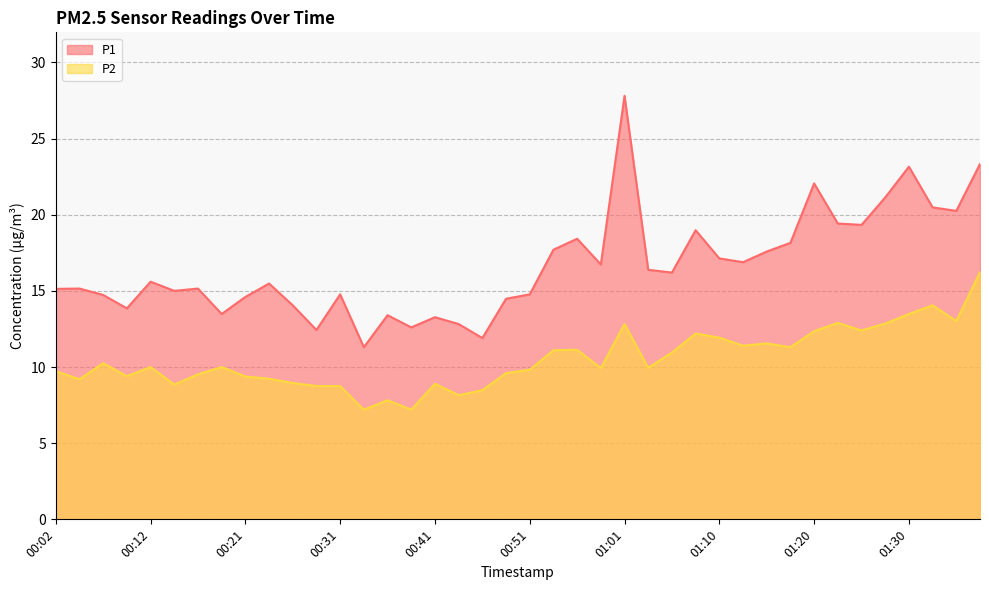

What is the total value across all series at 01:37?

39.6